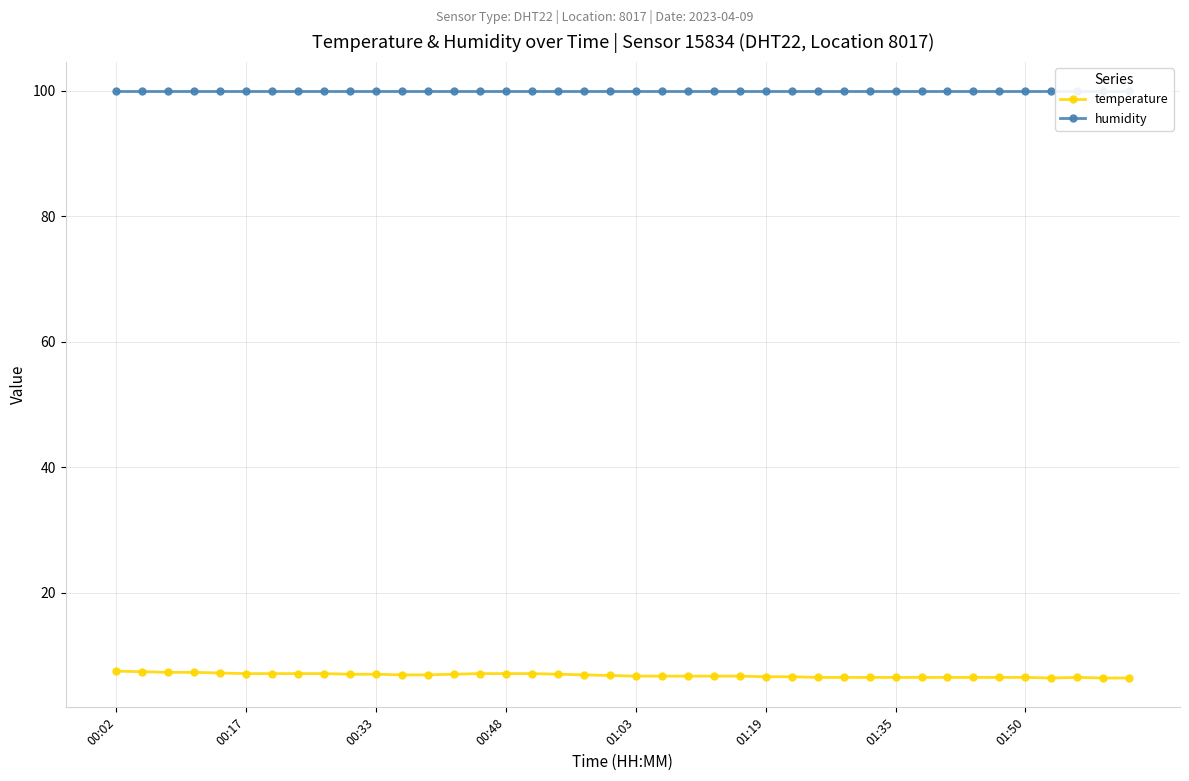

What is the sum of all humidity values?

3996.0